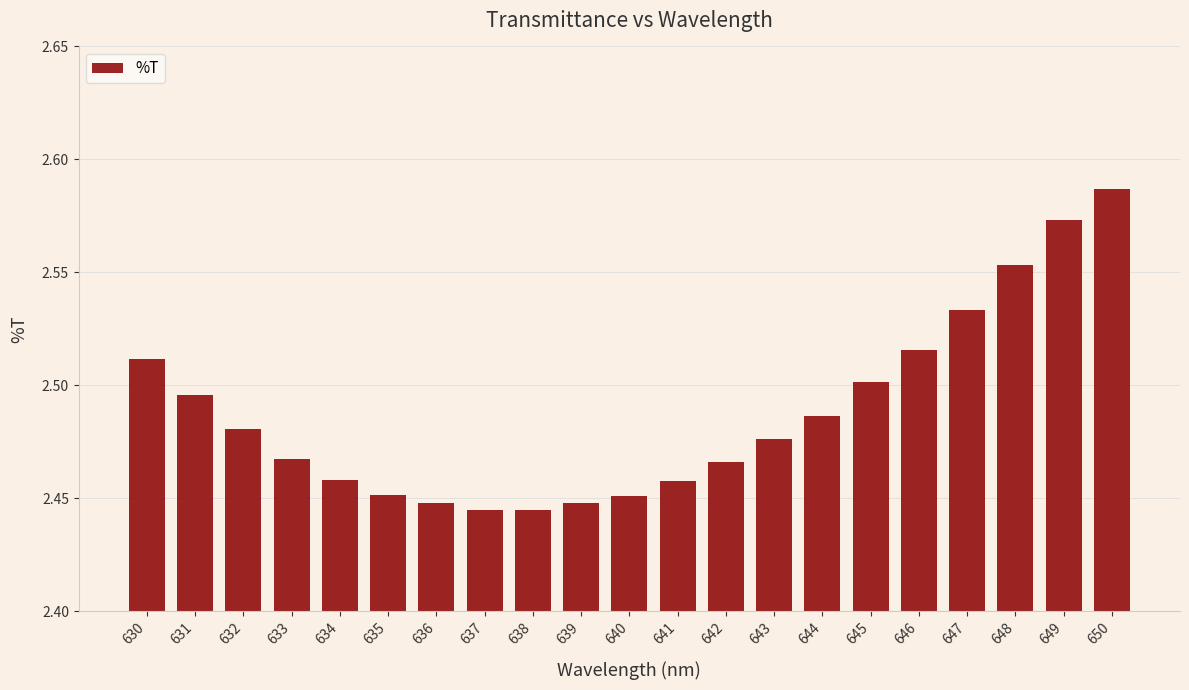

What is the ratio of the value at 635 to the value at 638?

1.0